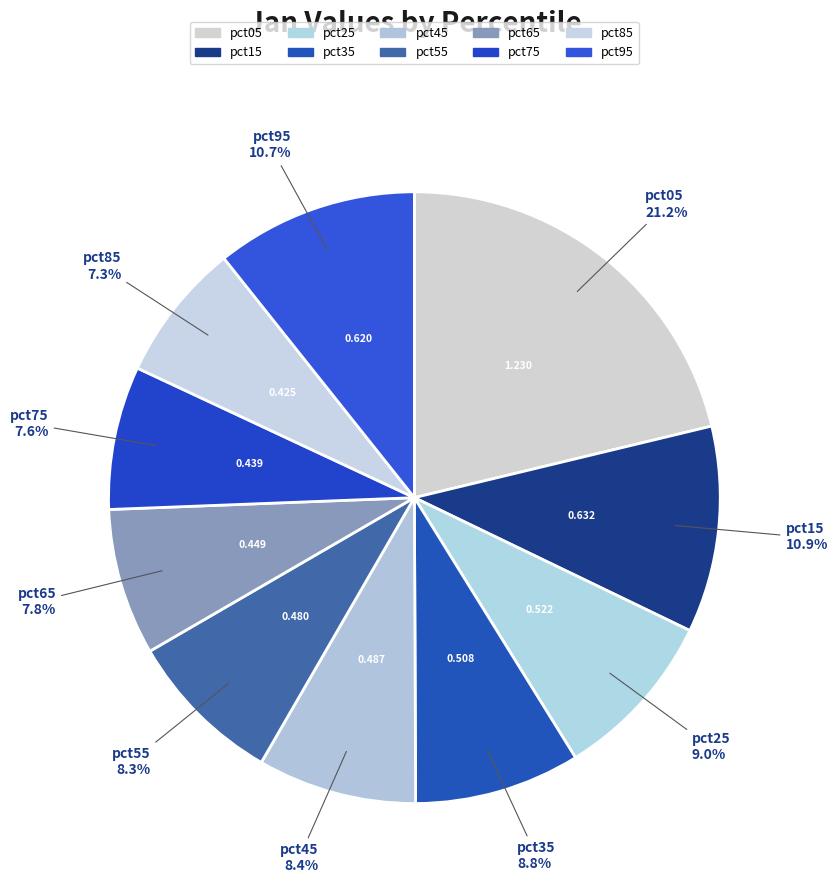

How many segments does this pie chart have?

10